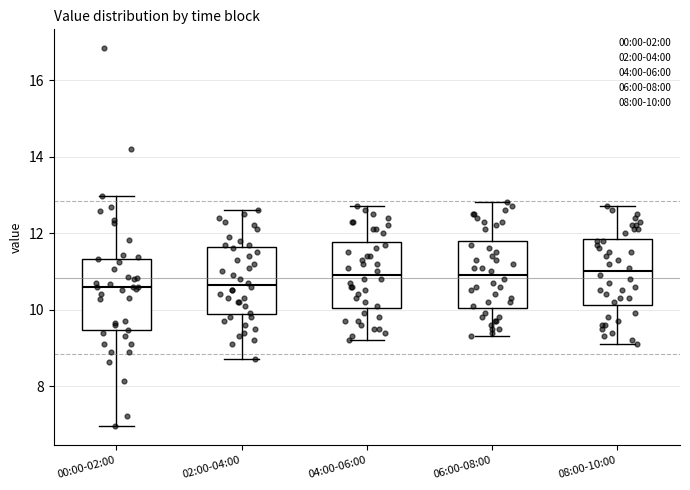

Where does the median line of the box for 02:00-04:00 sit on the y-axis? The values are not printed on the chart, so give them approximately, as read against the axis.

10.6